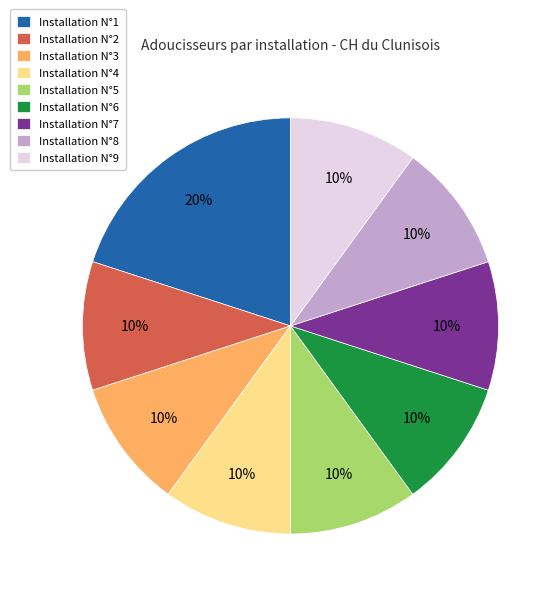

What percentage is the Installation N°8 slice, to the nearest percent?

10%